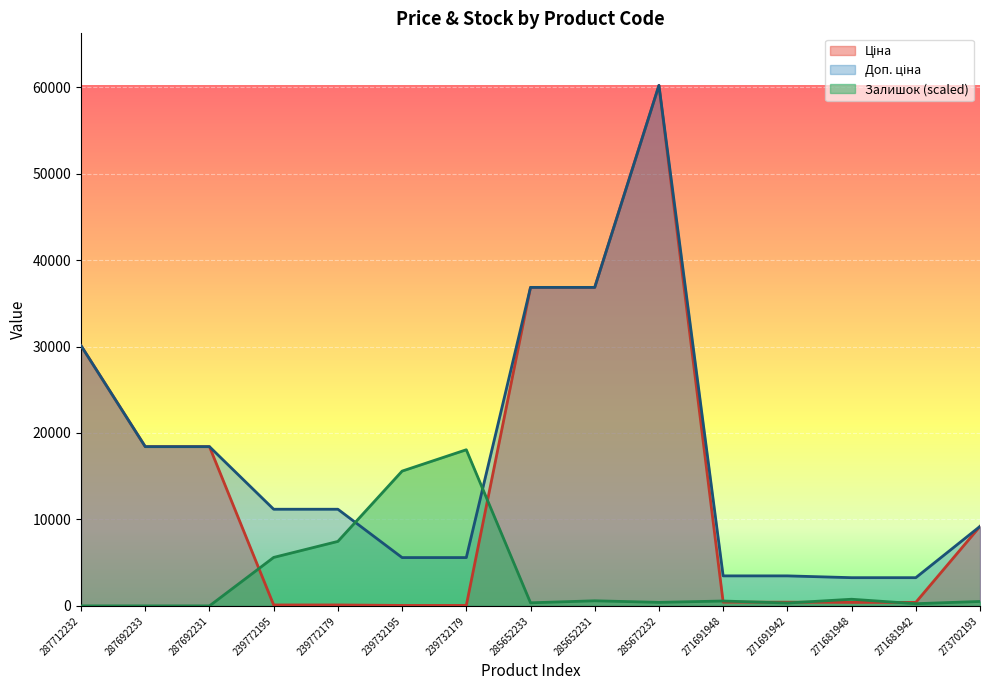

What is the difference between the maximum and second lowest values in the Доп. ціна series?

56939.7